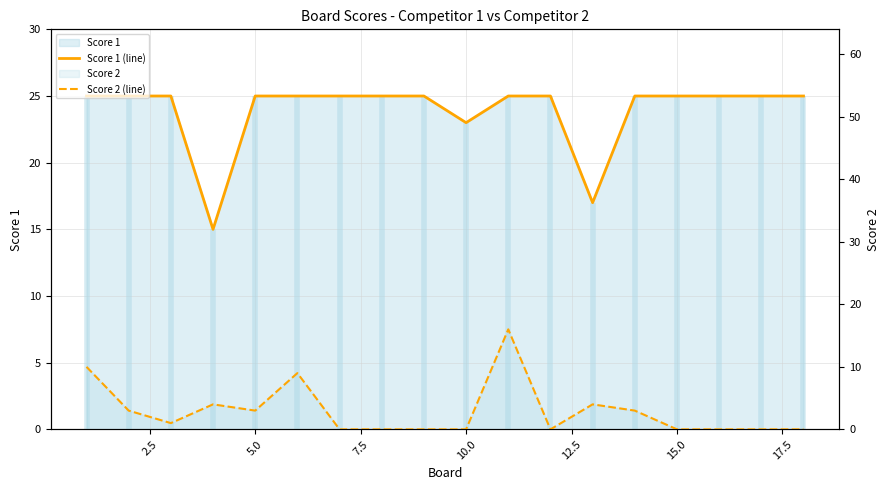

What is the value of the Score 1 (line) point at the 15th from the left?

25